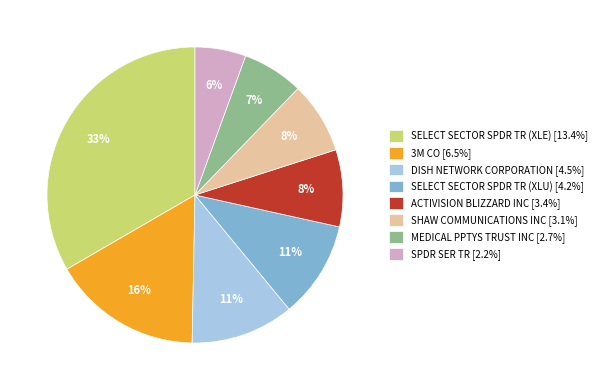

To the nearest percent, what is the combined percentage of SPDR SER TR and 3M CO?

22%